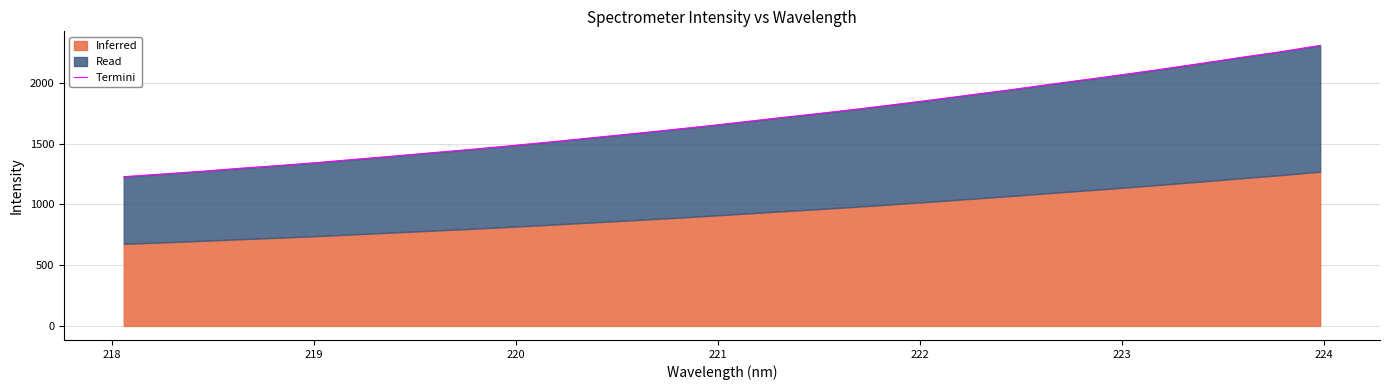

Count the number of categories in the chart.

32